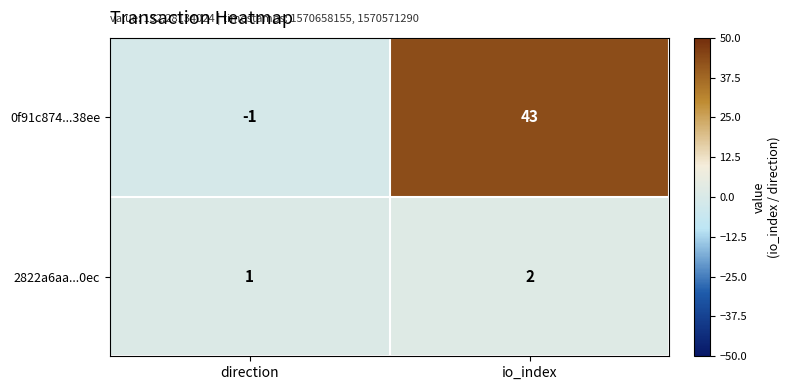

Which series changed the most between direction and io_index?

0f91c874...38ee